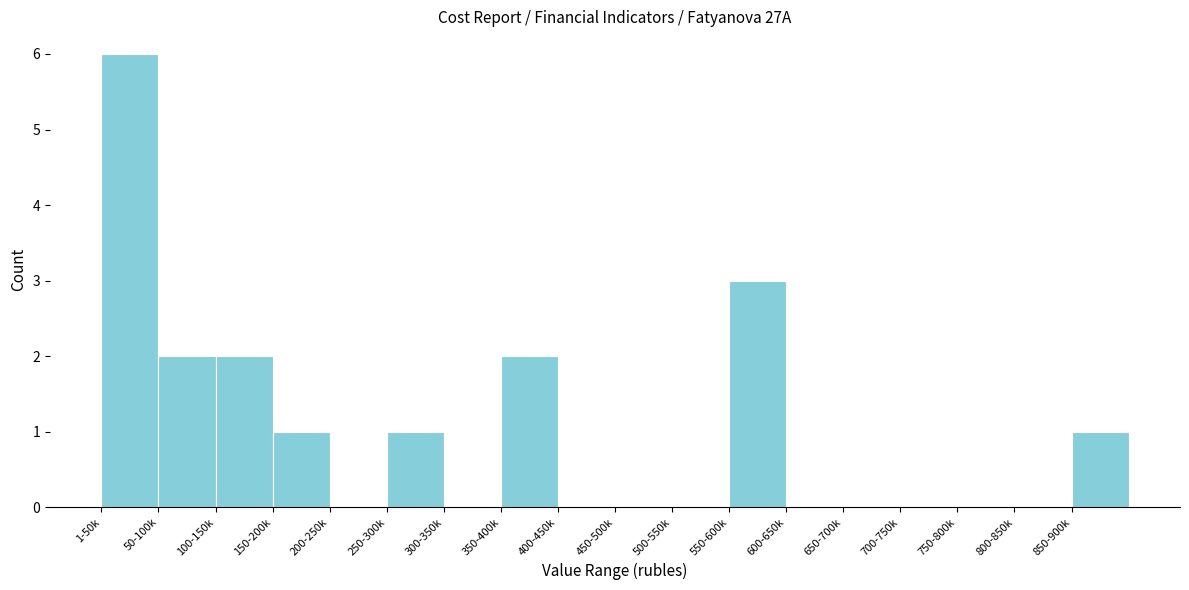

Reading left to right, what are all the values shown in this chart?

1-50k=6	50-100k=2	100-150k=2	150-200k=1	200-250k=0	250-300k=1	300-350k=0	350-400k=2	400-450k=0	450-500k=0	500-550k=0	550-600k=3	600-650k=0	650-700k=0	700-750k=0	750-800k=0	800-850k=0	850-900k=1